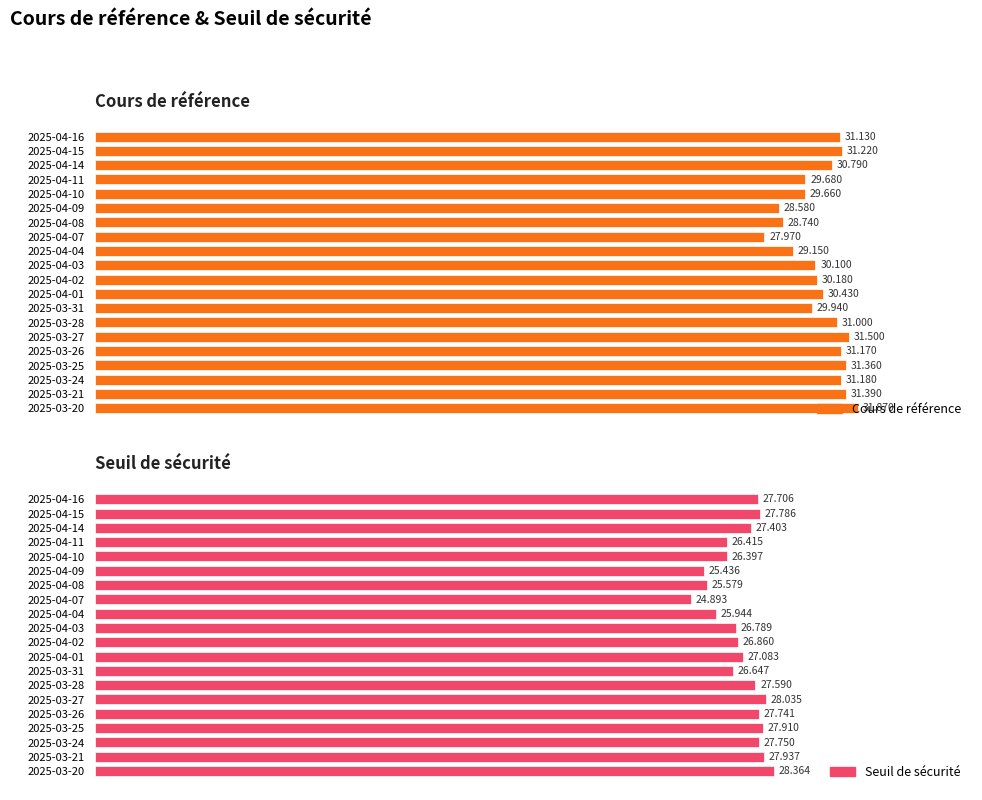

How many series are shown in this chart?

2